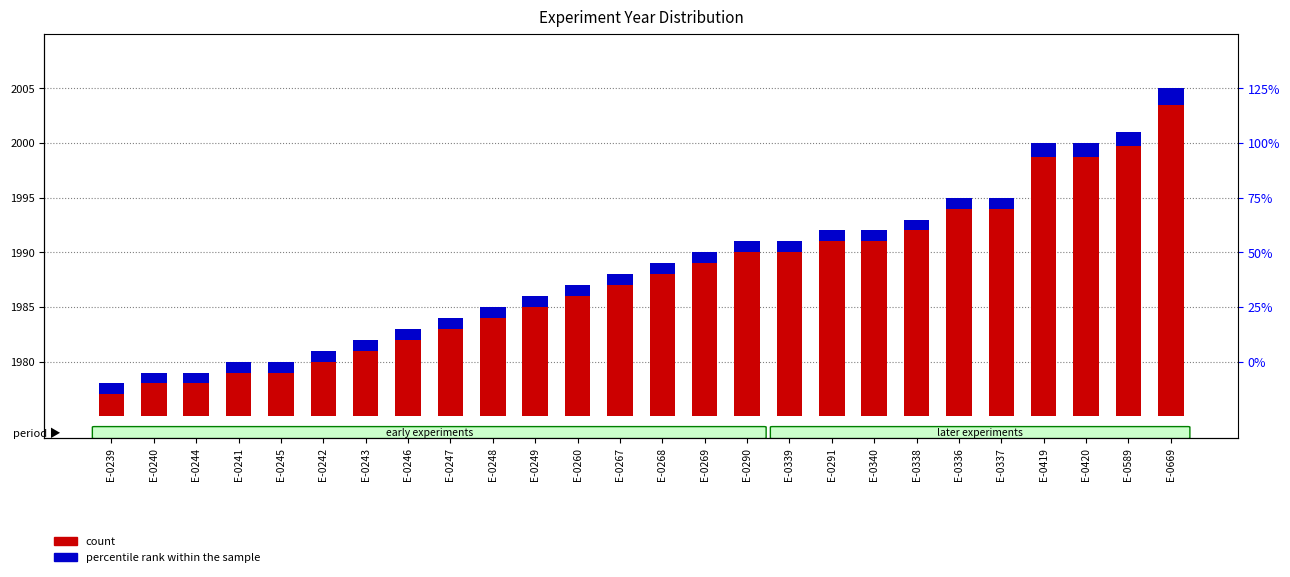

Is it true that count equals 4.3 at E-0240?

False